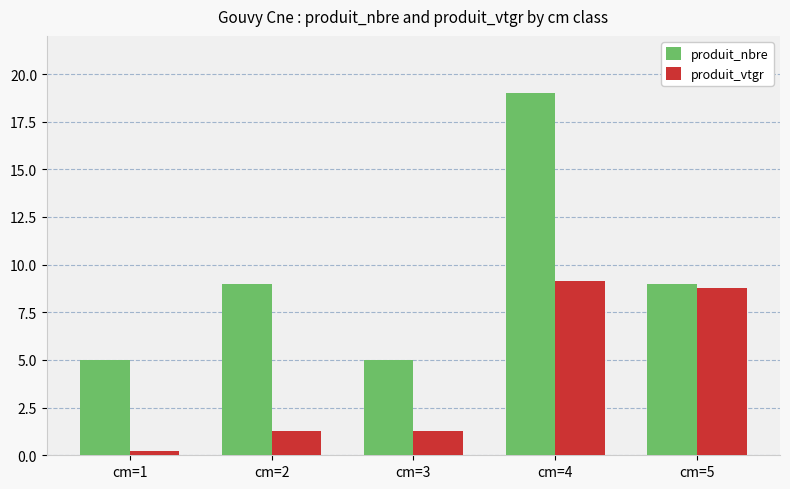

What is the sum of all produit_nbre values?

47.0